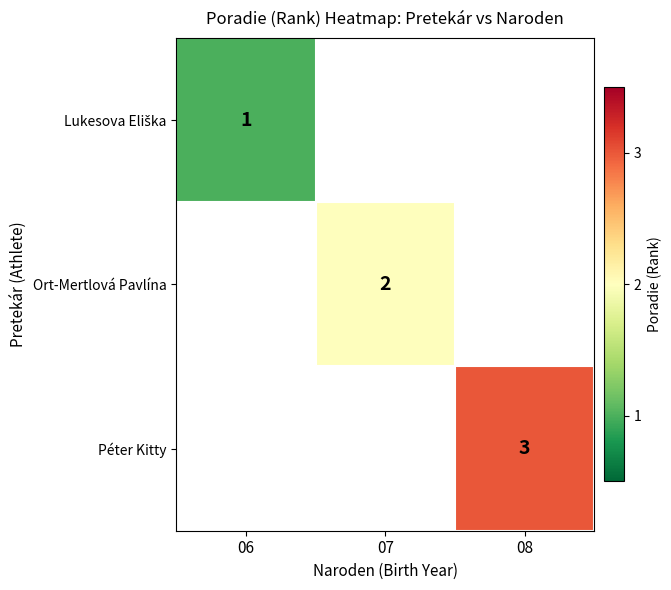

Between 06 and 08, which is larger?

08